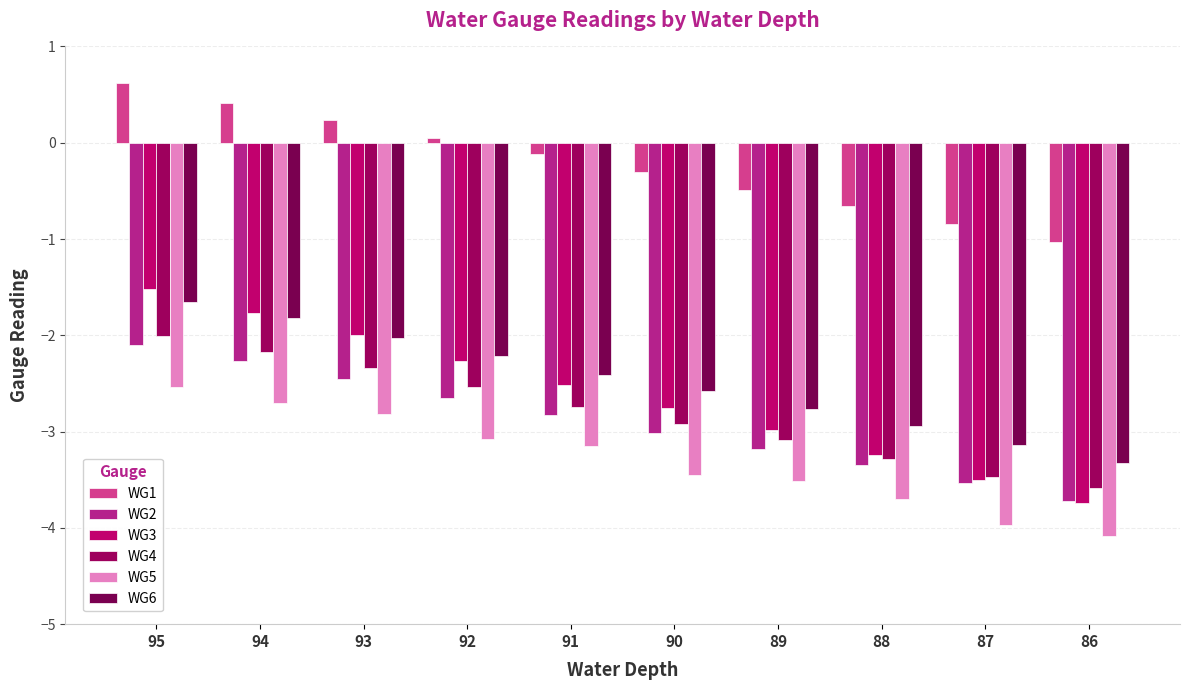

At 94, list the series in order from largest to smallest.

WG1, WG3, WG6, WG4, WG2, WG5